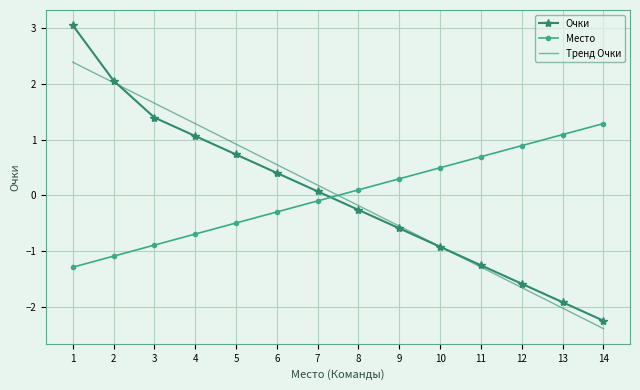

After their last crossing, which series has the higher values: Тренд Очки or Очки?

Очки